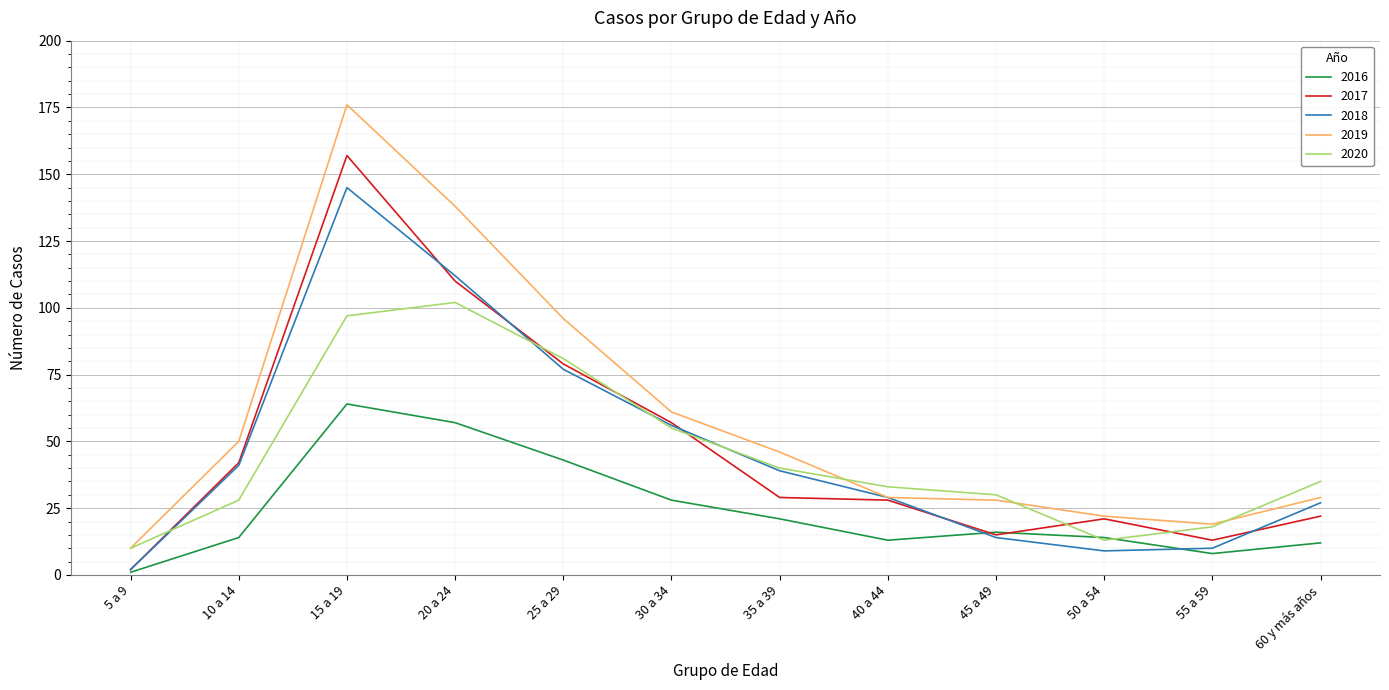

The 2018 series shows 27 at 60 y más años. True or false?

True